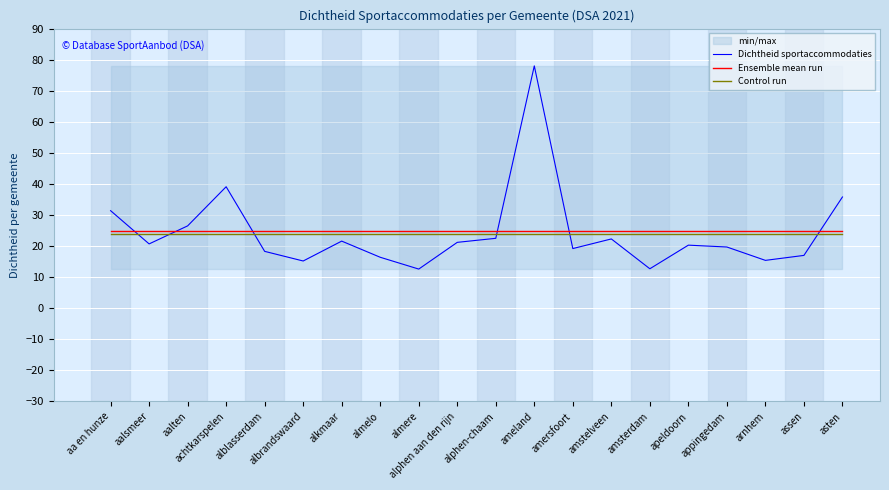

Which category has the lowest value in the Control run series?

aa en hunze